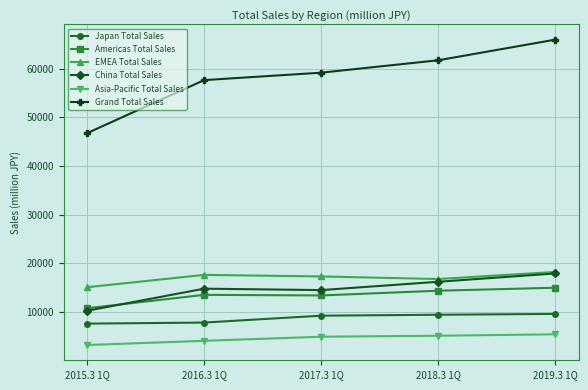

Is the value of Japan Total Sales at 2019.3 1Q greater than the value of EMEA Total Sales at 2016.3 1Q?

No